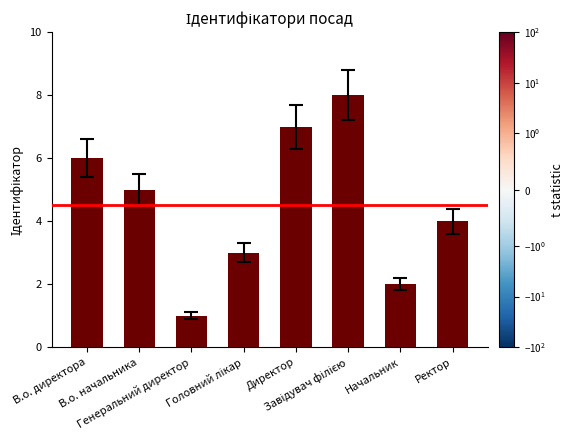

What is the minimum value shown in the chart?

1